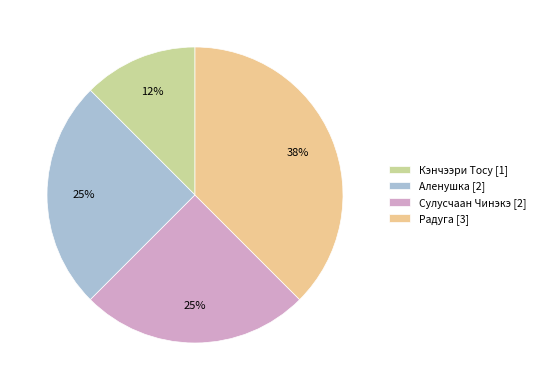

Which category has the biggest portion of the pie?

Радуга